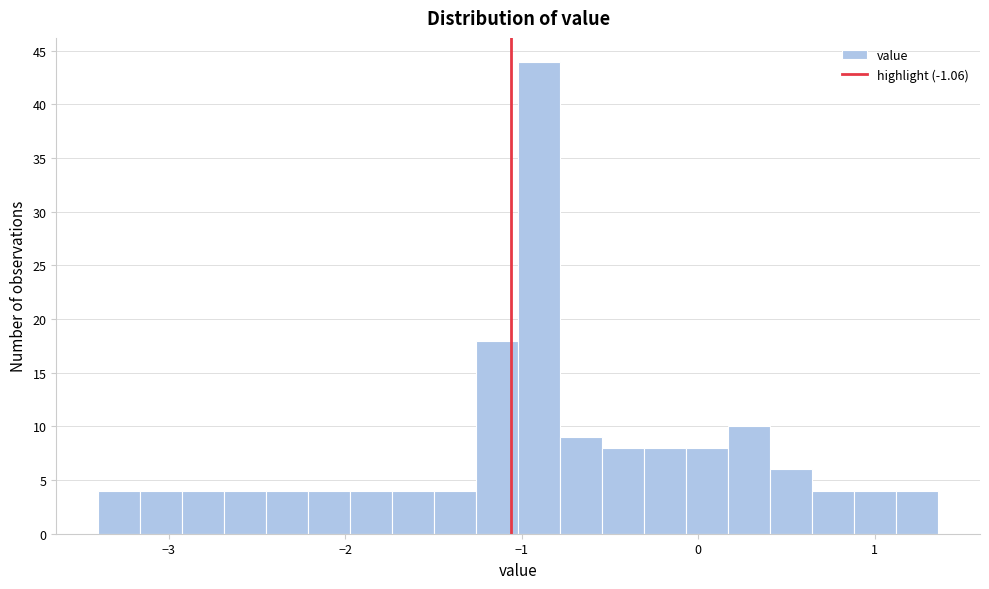

Read against the x-axis, roughly where is the centre of the tallest bar?

-0.9